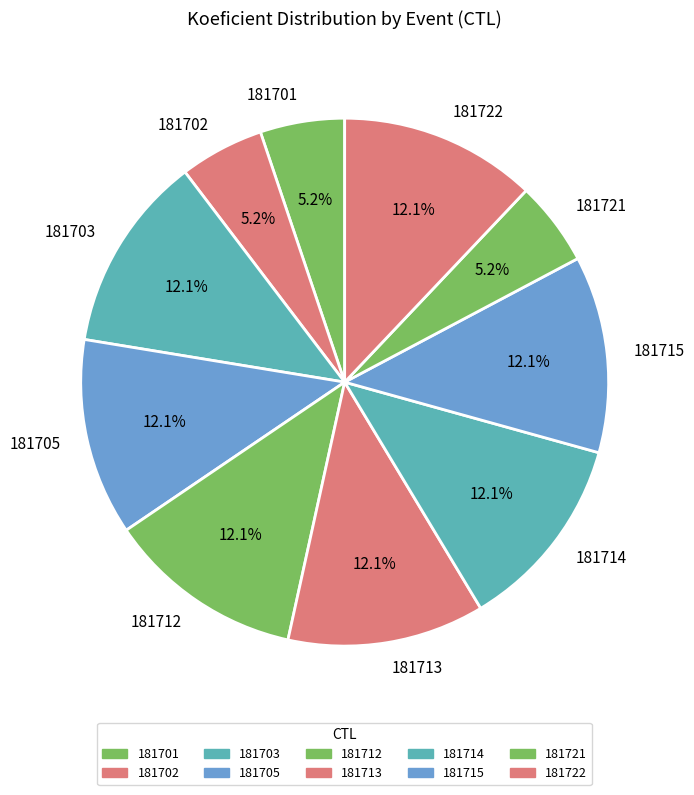

The 181721 slice represents 5% of the pie. True or false?

True